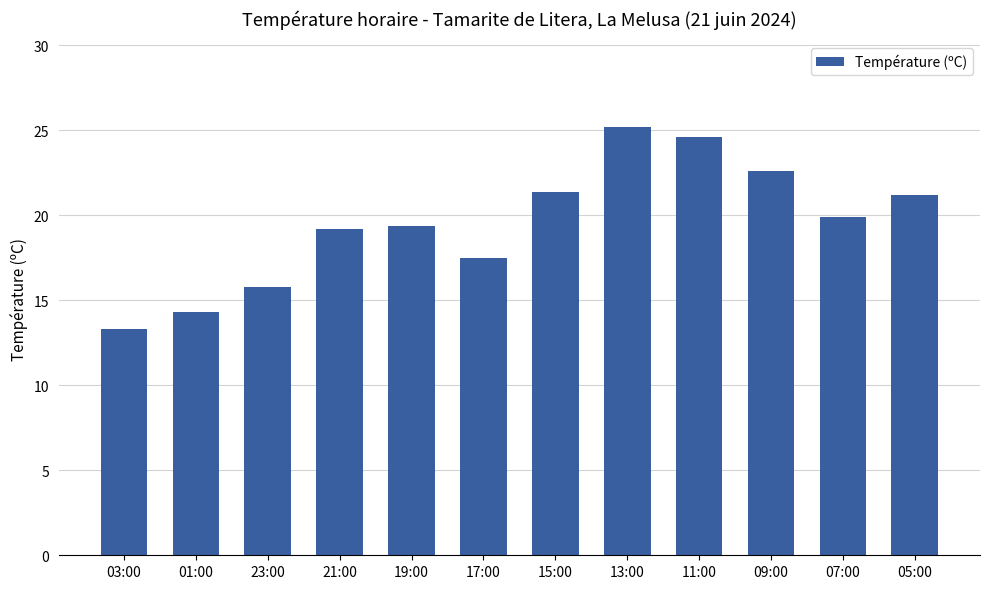

What is the sum of the values at 05:00 and 15:00?

42.6